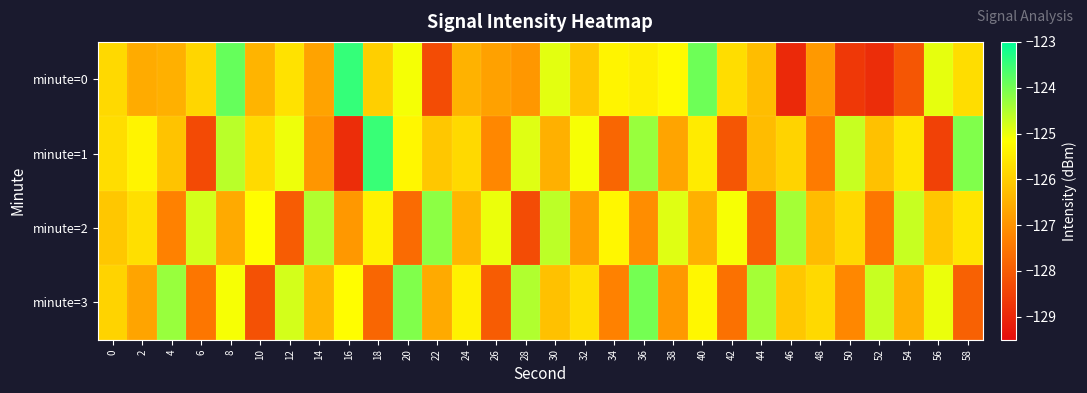

Count the number of data series in this chart.

4